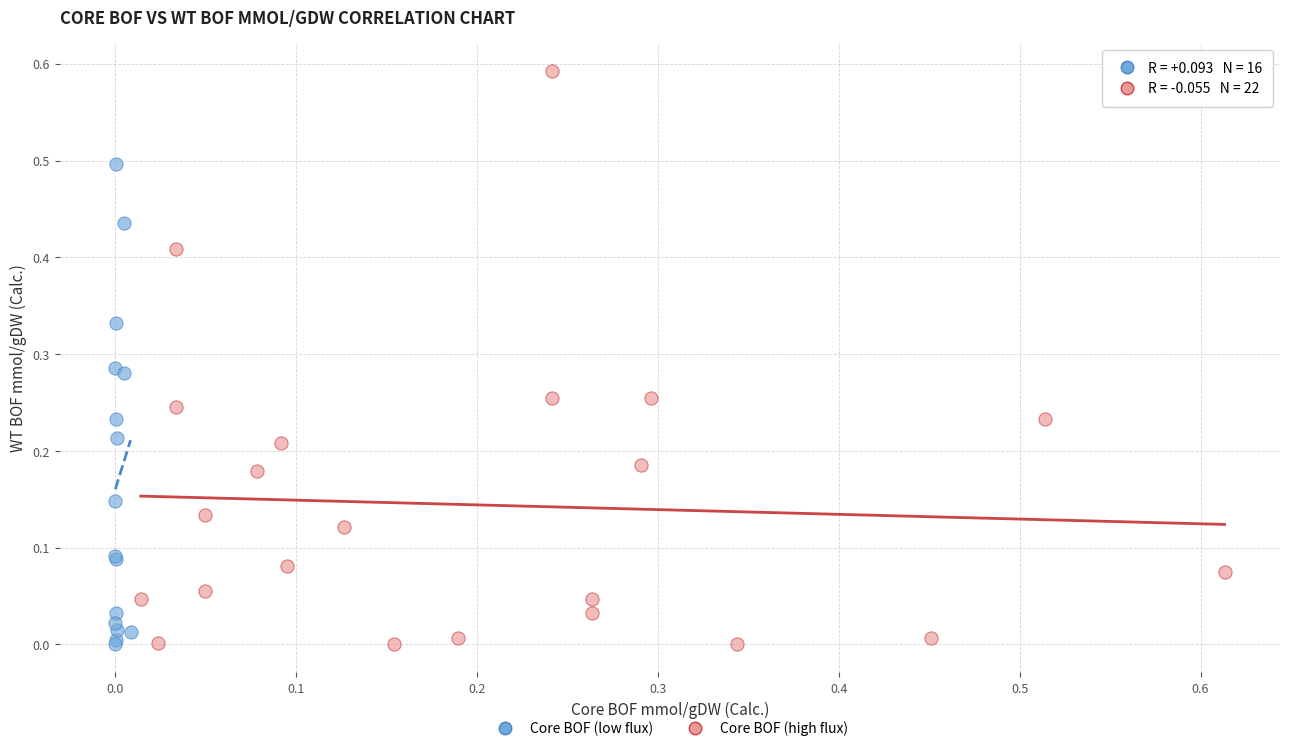

Which series reaches the maximum Y coordinate?

Core BOF (high flux)